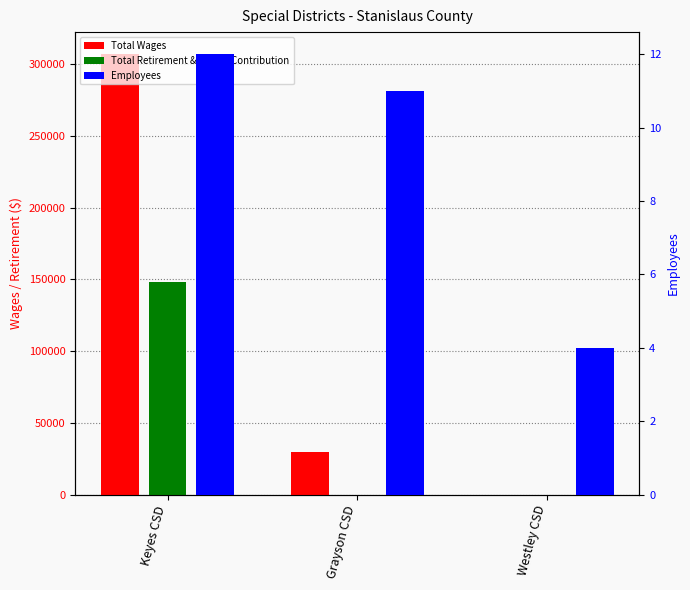

How many series are shown in this chart?

3